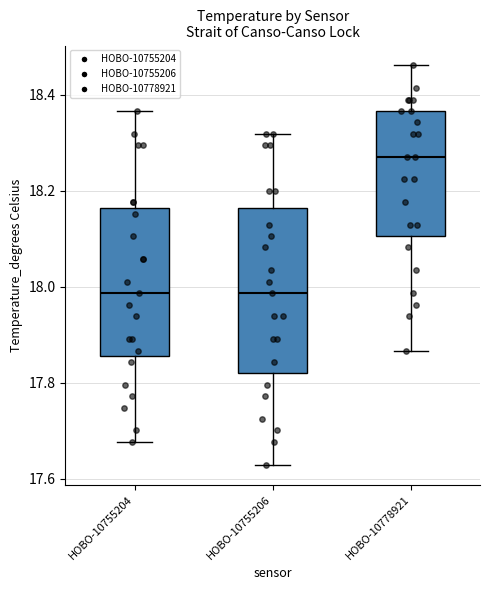

Reading left to right, read every box against the y-axis: the position of its median line, the range the box covers, and the ends of its whiskers. The values are not printed on the chart, so give them approximately, as read against the axis.

HOBO-10755204: median 17.98, box 17.86 to 18.16, whiskers 17.68 to 18.36
HOBO-10755206: median 17.98, box 17.82 to 18.16, whiskers 17.62 to 18.32
HOBO-10778921: median 18.28, box 18.10 to 18.36, whiskers 17.86 to 18.46